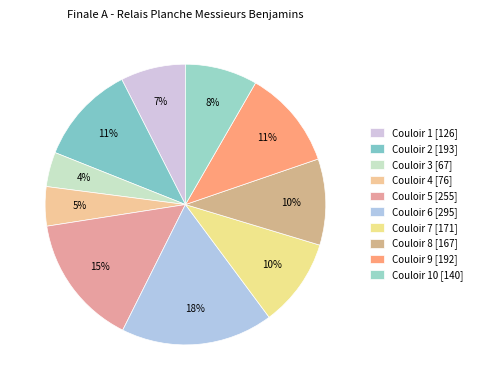

Which slice is the smallest?

Couloir 3 [67]